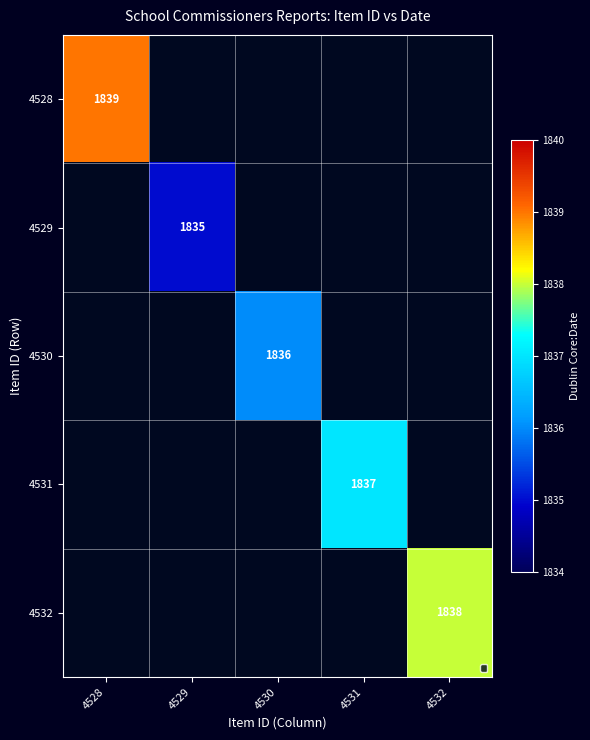

True or false: 4532 has a value of 1838 at 4532.

True